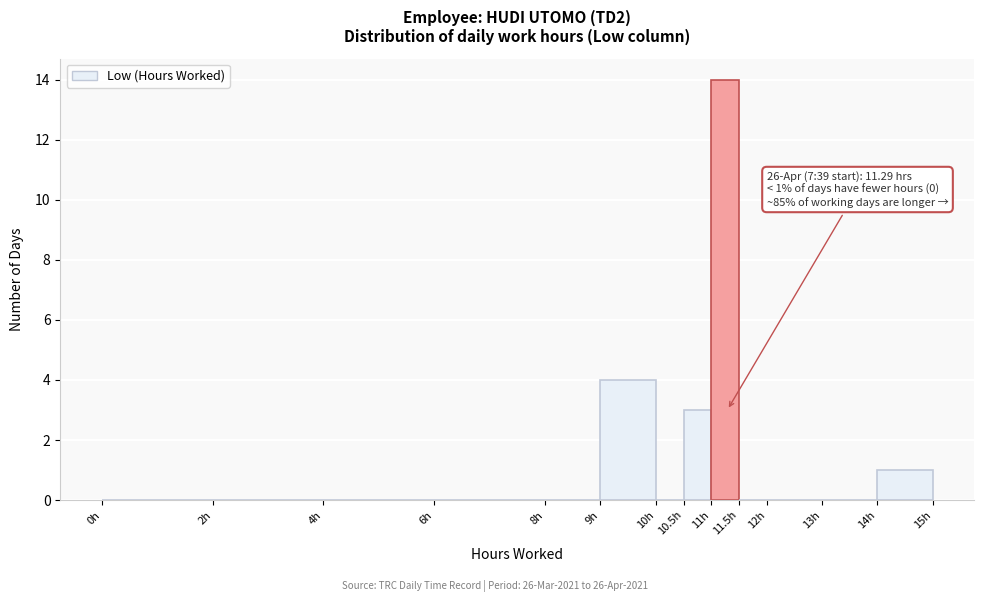

Which range on the x-axis has the tallest bar?

11.0 to 11.5